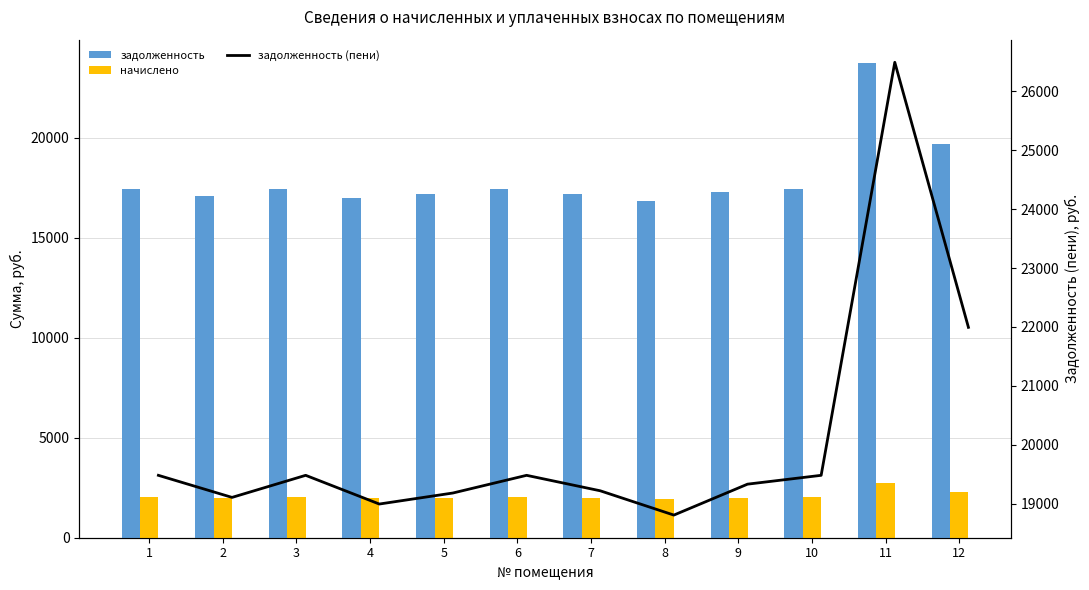

What is the average value of the задолженность series?

17998.0